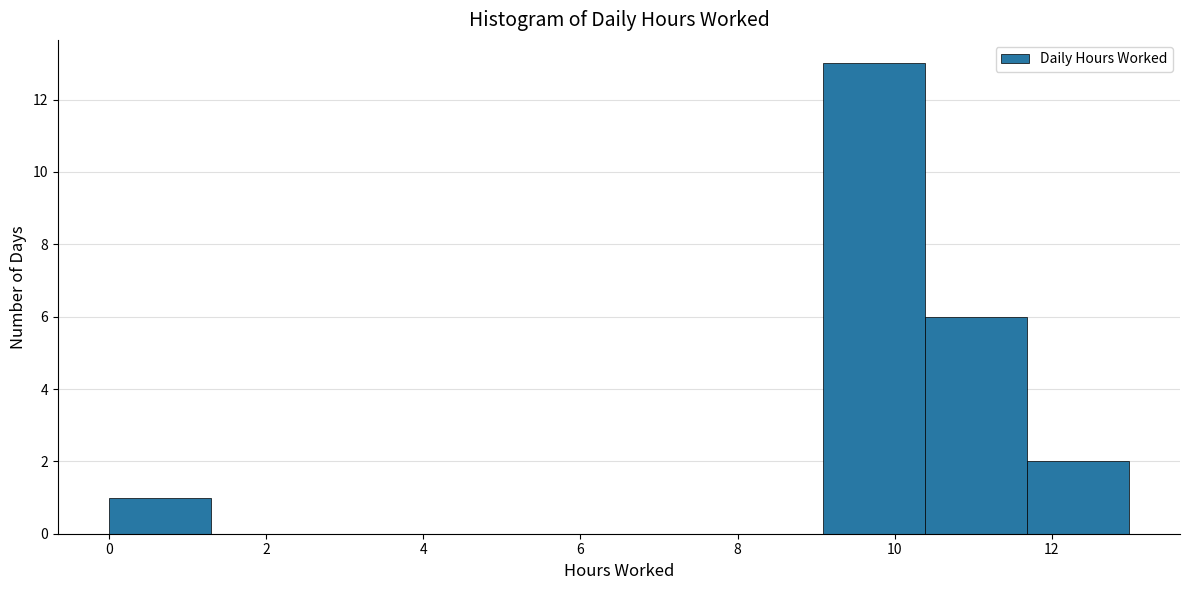

Over which range of the x-axis is the bar tallest?

9.0 to 10.4